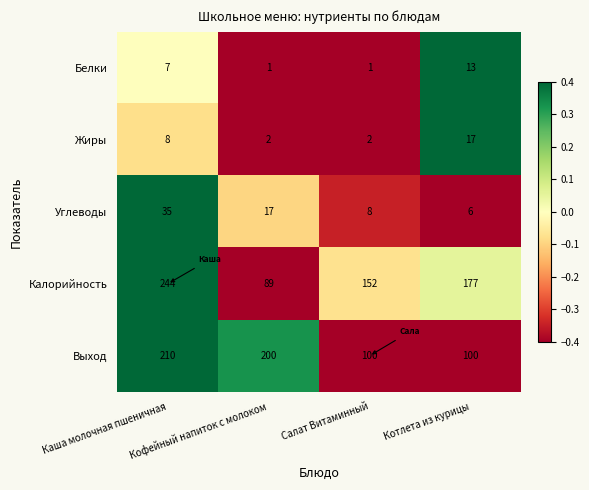

Rank the series at Кофейный напиток с молоком from highest to lowest value.

Выход, Калорийность, Углеводы, Жиры, Белки